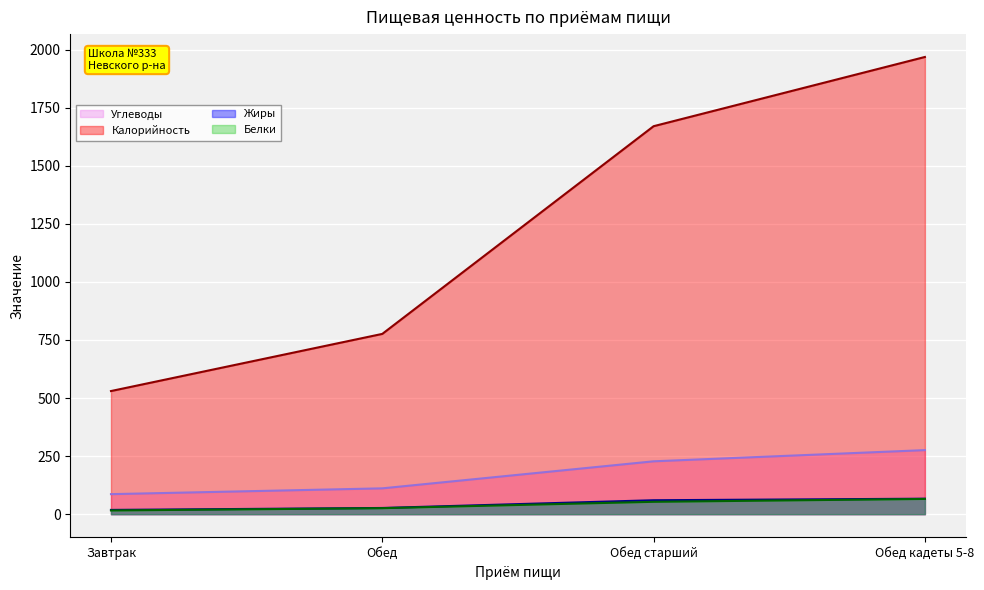

Does the chart display data point markers on the line(s)?

No